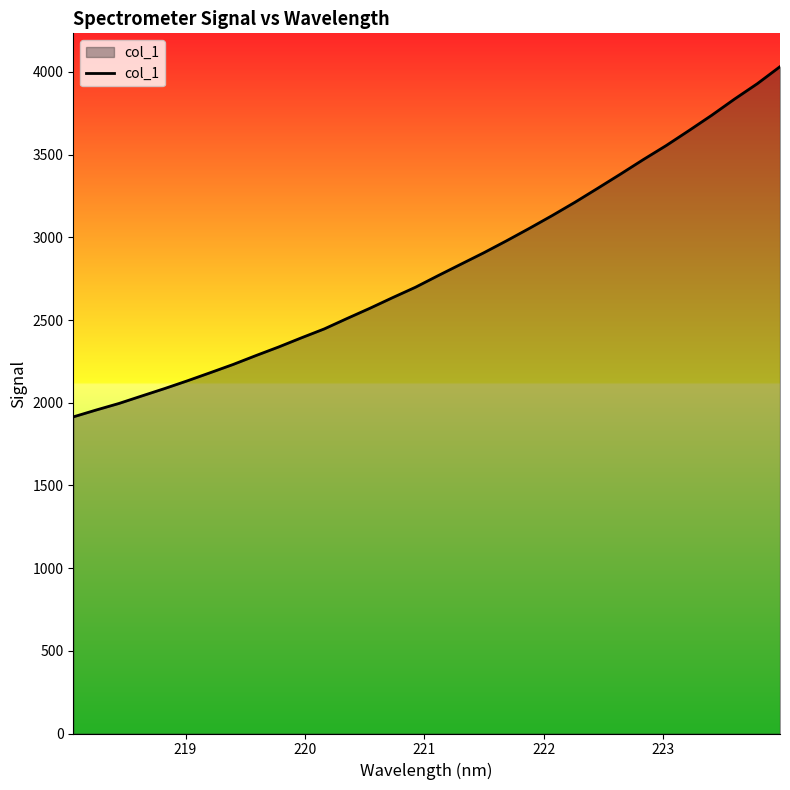

What is the minimum value shown in the chart?

1914.5